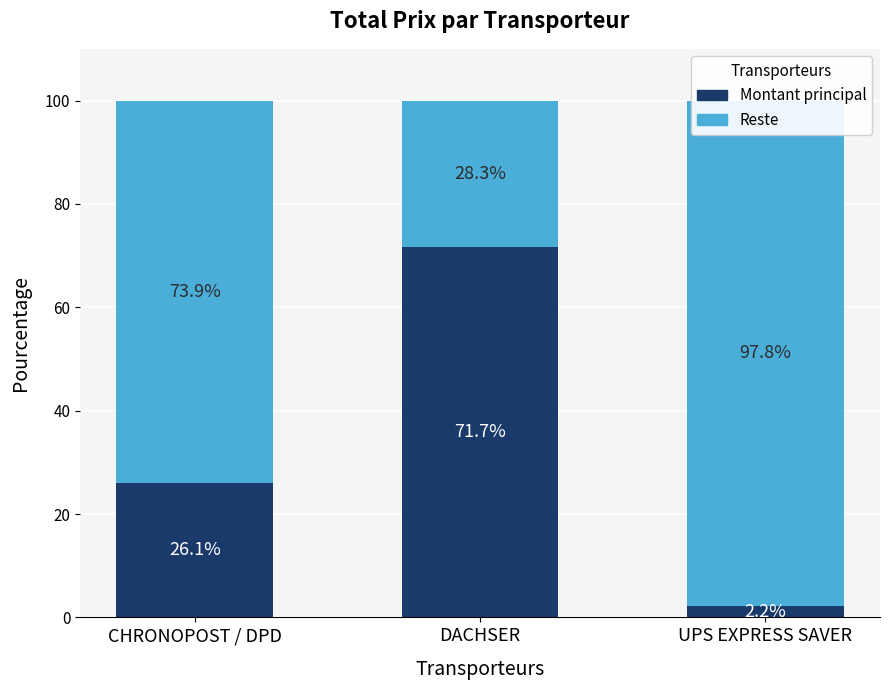

What is the minimum value shown in the chart?

2.2